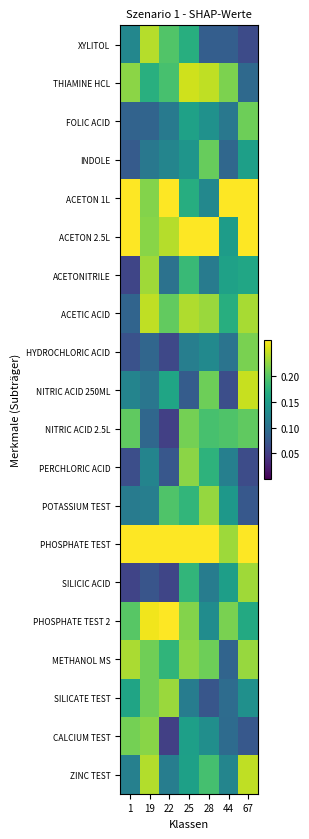

Reading left to right, list all the values displayed in this chart.

XYLITOL: 1=0.1	19=0.2	22=0.2	25=0.2	28=0.1	44=0.1	67=0.1
THIAMINE HCL: 1=0.2	19=0.2	22=0.2	25=0.2	28=0.2	44=0.2	67=0.1
FOLIC ACID: 1=0.1	19=0.1	22=0.1	25=0.2	28=0.1	44=0.1	67=0.2
INDOLE: 1=0.1	19=0.1	22=0.1	25=0.1	28=0.2	44=0.1	67=0.2
ACETON 1L: 1=0.3	19=0.2	22=0.3	25=0.2	28=0.1	44=0.5	67=0.5
ACETON 2.5L: 1=0.4	19=0.2	22=0.2	25=0.4	28=0.3	44=0.1	67=0.3
ACETONITRILE: 1=0.1	19=0.2	22=0.1	25=0.2	28=0.1	44=0.2	67=0.2
ACETIC ACID: 1=0.1	19=0.2	22=0.2	25=0.2	28=0.2	44=0.2	67=0.2
HYDROCHLORIC ACID: 1=0.1	19=0.1	22=0.1	25=0.1	28=0.1	44=0.1	67=0.2
NITRIC ACID 250ML: 1=0.1	19=0.1	22=0.2	25=0.1	28=0.2	44=0.1	67=0.2
NITRIC ACID 2.5L: 1=0.2	19=0.1	22=0.1	25=0.2	28=0.2	44=0.2	67=0.2
PERCHLORIC ACID: 1=0.1	19=0.1	22=0.1	25=0.2	28=0.2	44=0.1	67=0.1
POTASSIUM TEST: 1=0.1	19=0.1	22=0.2	25=0.2	28=0.2	44=0.1	67=0.1
PHOSPHATE TEST: 1=0.4	19=0.4	22=0.3	25=0.4	28=0.3	44=0.2	67=0.3
SILICIC ACID: 1=0.1	19=0.1	22=0.1	25=0.2	28=0.1	44=0.2	67=0.2
PHOSPHATE TEST 2: 1=0.2	19=0.3	22=0.4	25=0.2	28=0.1	44=0.2	67=0.2
METHANOL MS: 1=0.2	19=0.2	22=0.2	25=0.2	28=0.2	44=0.1	67=0.2
SILICATE TEST: 1=0.2	19=0.2	22=0.2	25=0.1	28=0.1	44=0.1	67=0.1
CALCIUM TEST: 1=0.2	19=0.2	22=0.1	25=0.2	28=0.1	44=0.1	67=0.1
ZINC TEST: 1=0.1	19=0.2	22=0.1	25=0.2	28=0.2	44=0.1	67=0.2